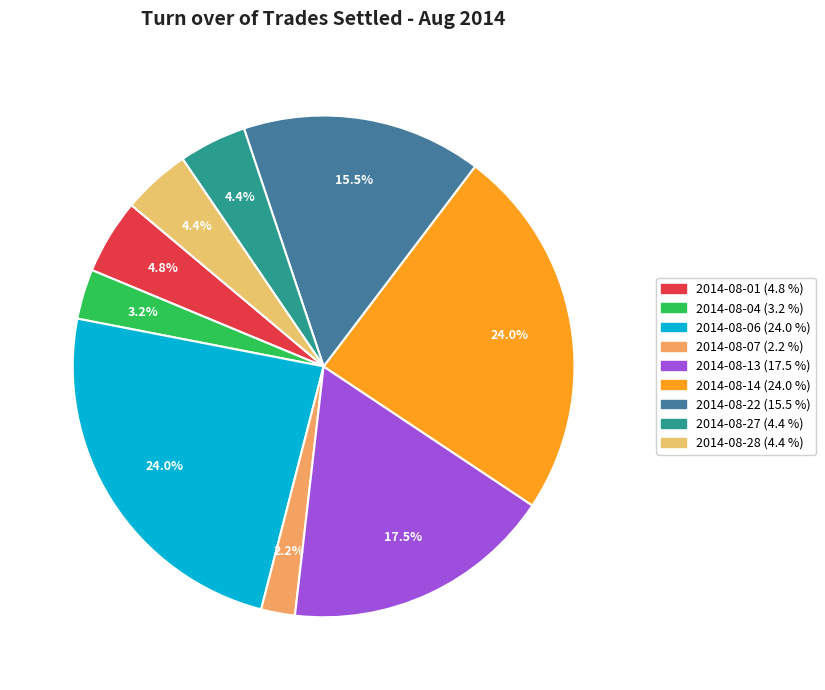

What percentage is the 2014-08-07 slice, to the nearest percent?

2%